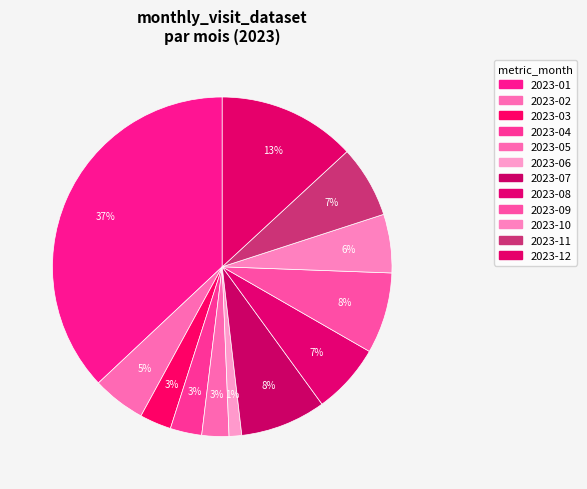

Does 2023-11 represent more than half of the total?

No